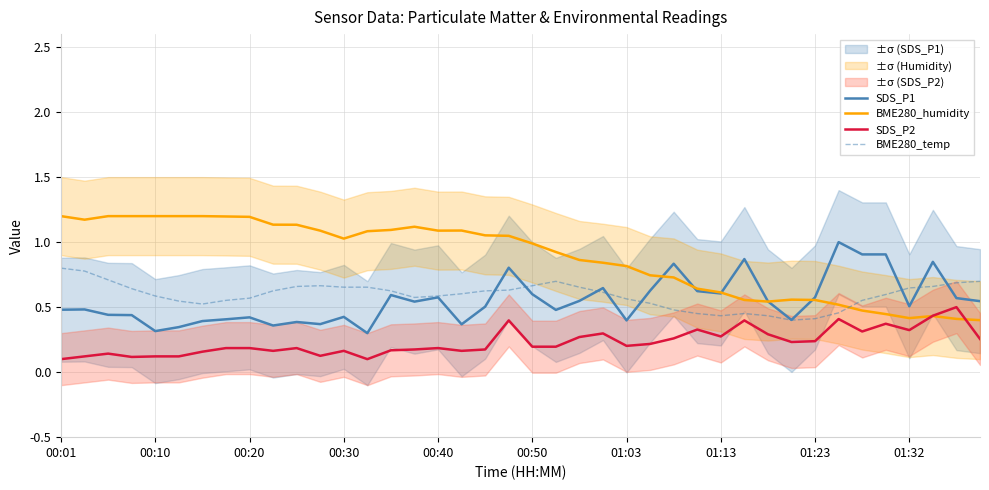

In BME280_temp, how many points are lower than both neighbors (excluding endpoints)?

4